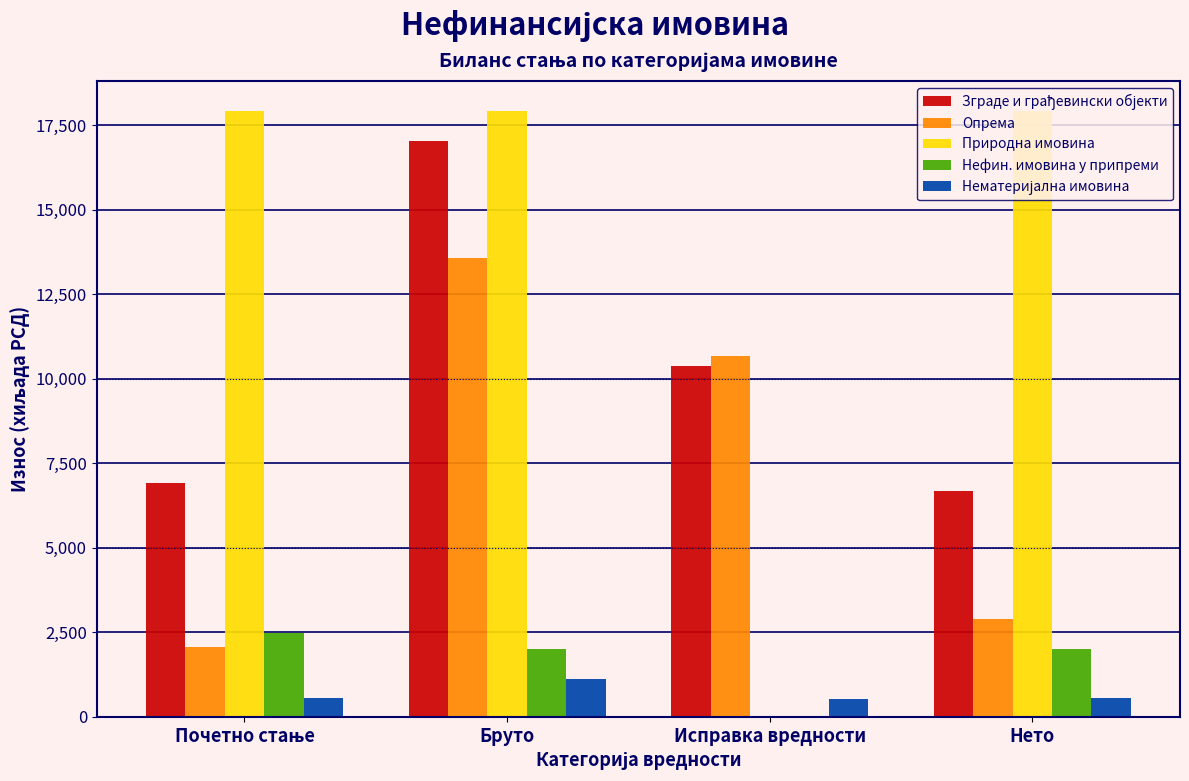

Between Исправка вредности and Нето, which series saw the biggest shift?

Природна имовина